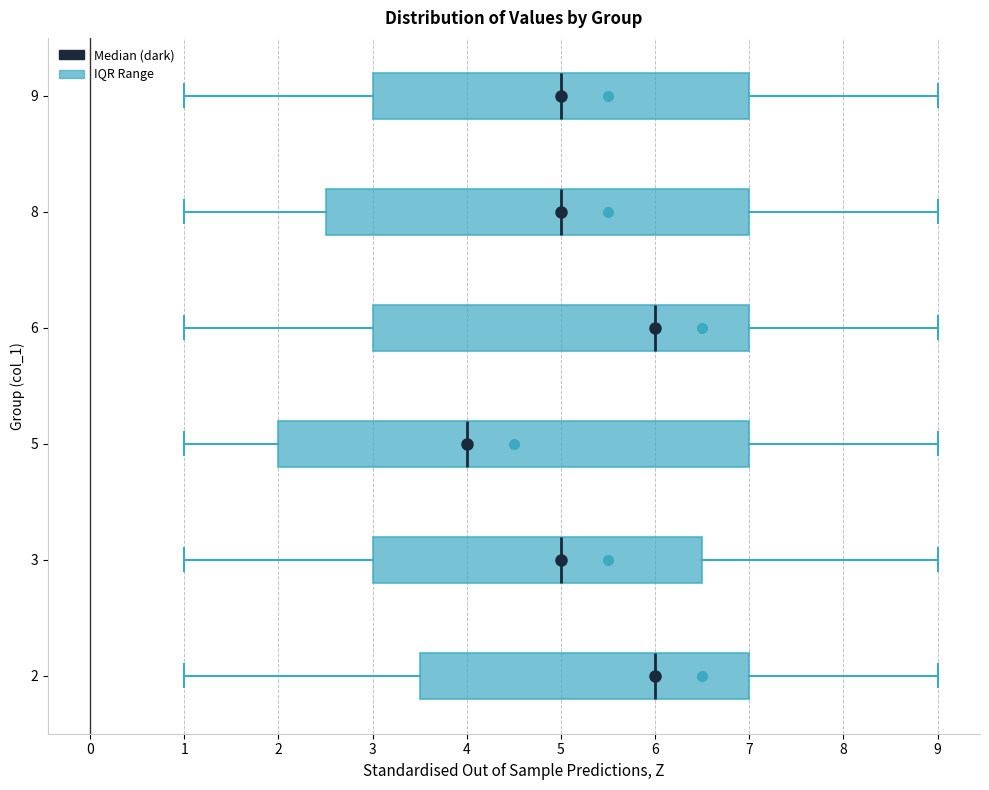

Reading bottom to top, transcribe this box plot: for each box, give where its median line is, the range the box spans, and where its two whiskers end, as read against the x-axis. The values are not printed on the chart, so give them approximately, as read against the axis.

2: median 6.0, box 3.5 to 7.0, whiskers 1.0 to 9.0
3: median 5.0, box 3.0 to 6.5, whiskers 1.0 to 9.0
5: median 4.0, box 2.0 to 7.0, whiskers 1.0 to 9.0
6: median 6.0, box 3.0 to 7.0, whiskers 1.0 to 9.0
8: median 5.0, box 2.5 to 7.0, whiskers 1.0 to 9.0
9: median 5.0, box 3.0 to 7.0, whiskers 1.0 to 9.0